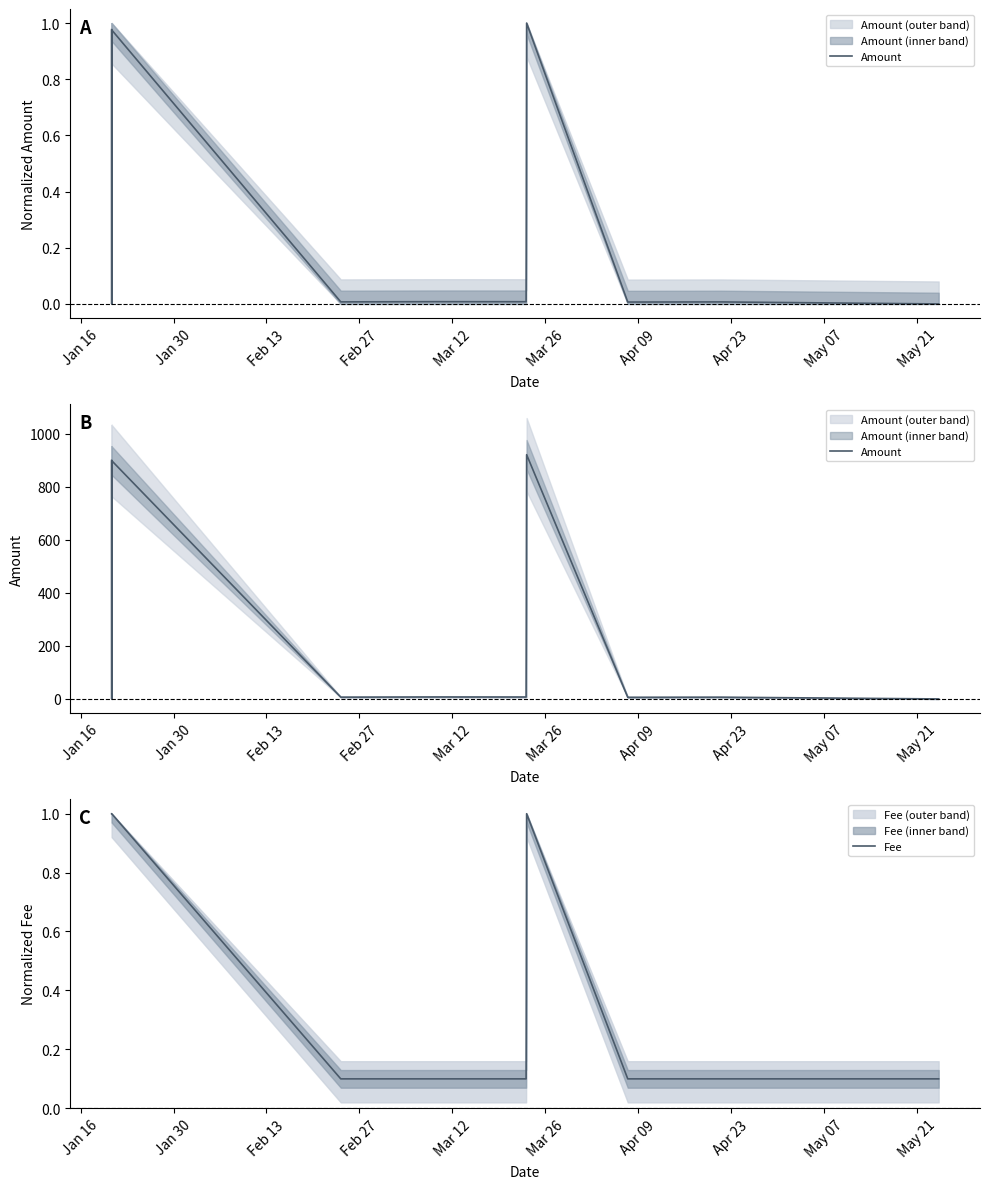

Reading left to right, list all the values displayed in this chart.

Amount: 900.0	900.0	0.0	899.0	6.8	7.5	7.3	921.6	6.3	6.7	0.0
Fee: 1.0	1.0	1.0	1.0	0.1	0.1	0.1	1.0	0.1	0.1	0.1